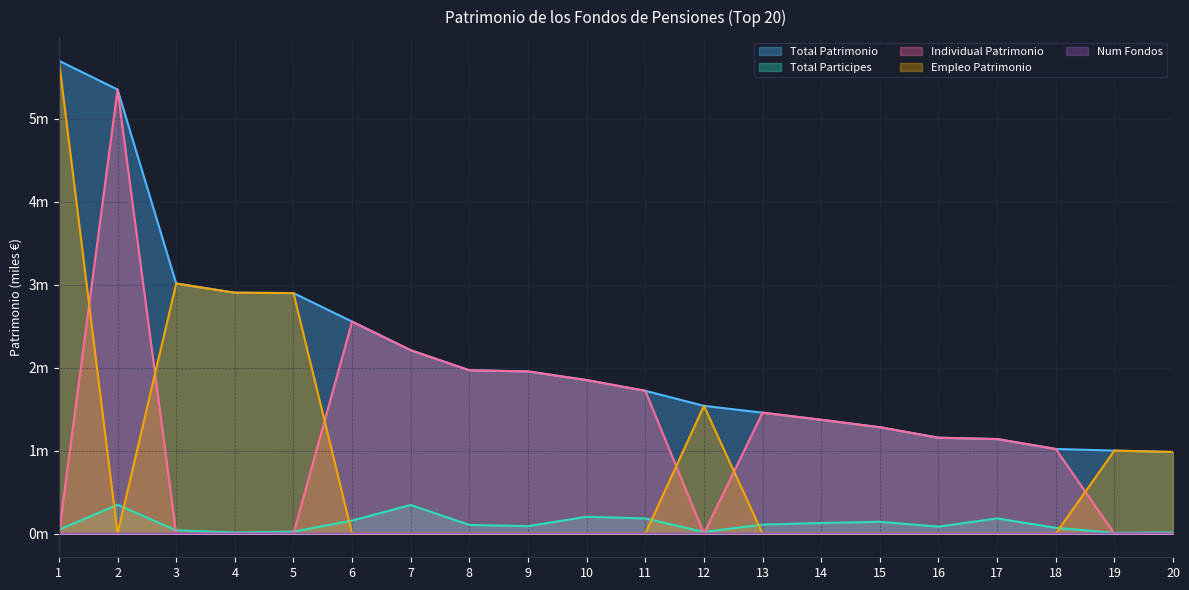

What is the total value across all series at 1?

11.4